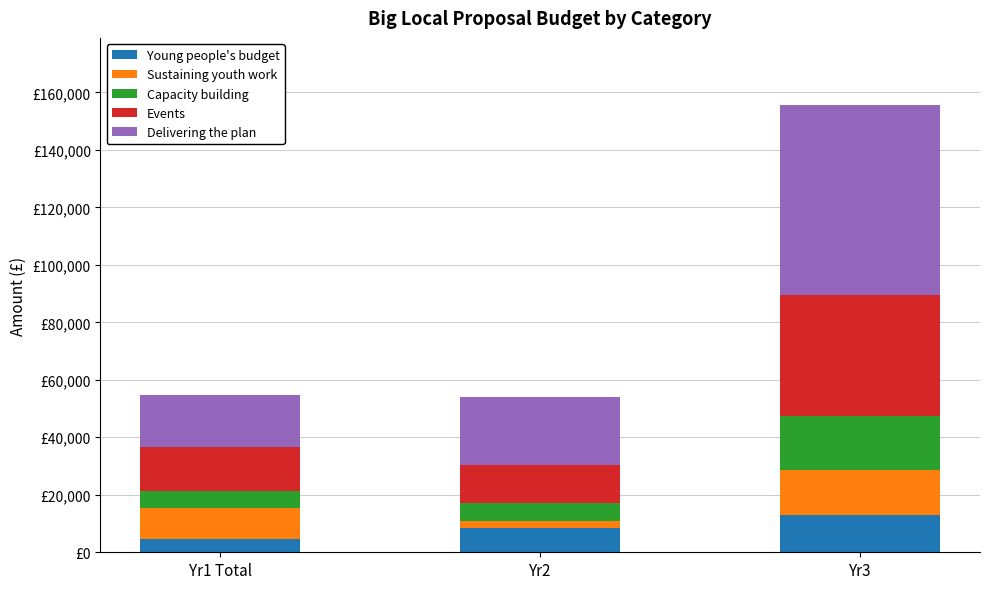

What are all the series names shown in the legend?

Young people's budget, Sustaining youth work, Capacity building, Events, Delivering the plan